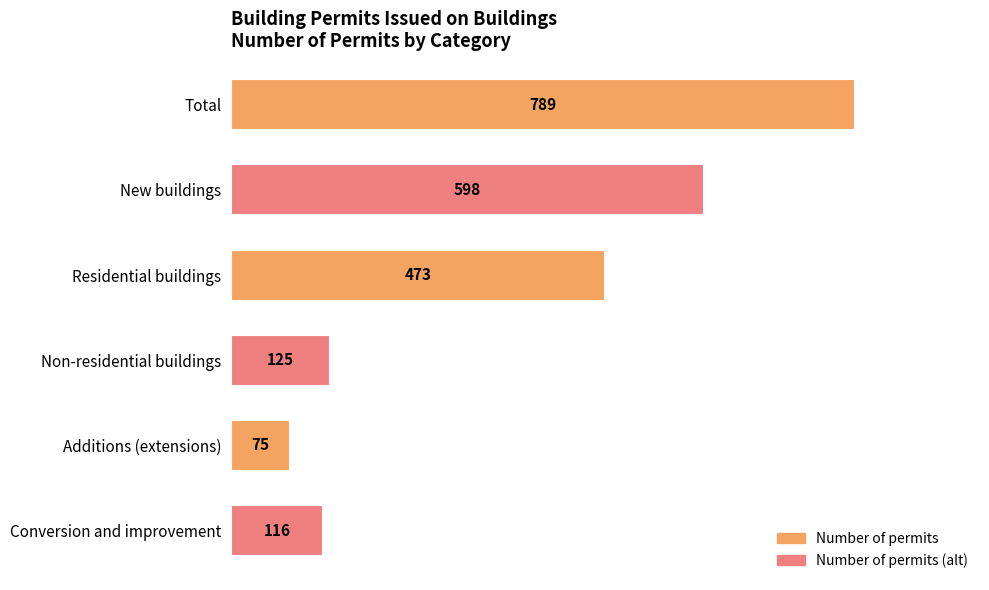

What is the smallest value displayed?

75